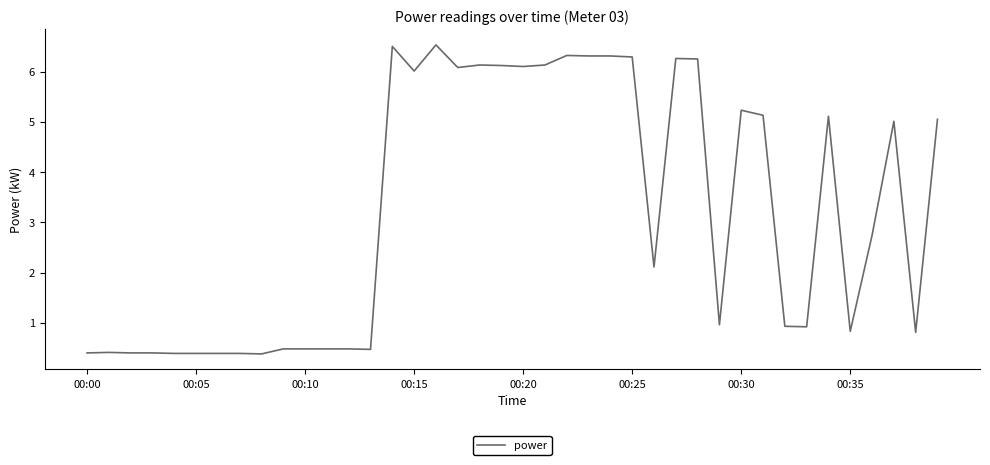

What is the greatest value displayed?

6.5